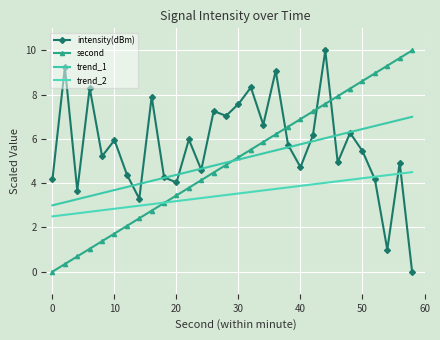

Reading right to left, extract all data points from this chart.

intensity(dBm): 0.0	4.9	1.0	4.2	5.5	6.3	4.9	10.0	6.2	4.7	5.7	9.1	6.6	8.3	7.6	7.0	7.3	4.6	6.0	4.0	4.3	7.9	3.3	4.4	5.9	5.2	8.3	3.7	9.2	4.2
second: 10.0	9.7	9.3	9.0	8.6	8.3	7.9	7.6	7.2	6.9	6.6	6.2	5.9	5.5	5.2	4.8	4.5	4.1	3.8	3.4	3.1	2.8	2.4	2.1	1.7	1.4	1.0	0.7	0.3	0.0
trend_1: 7.0	6.9	6.7	6.6	6.4	6.3	6.2	6.0	5.9	5.8	5.6	5.5	5.3	5.2	5.1	4.9	4.8	4.7	4.5	4.4	4.2	4.1	4.0	3.8	3.7	3.6	3.4	3.3	3.1	3.0
trend_2: 4.5	4.4	4.4	4.3	4.2	4.2	4.1	4.0	3.9	3.9	3.8	3.7	3.7	3.6	3.5	3.5	3.4	3.3	3.3	3.2	3.1	3.1	3.0	2.9	2.8	2.8	2.7	2.6	2.6	2.5